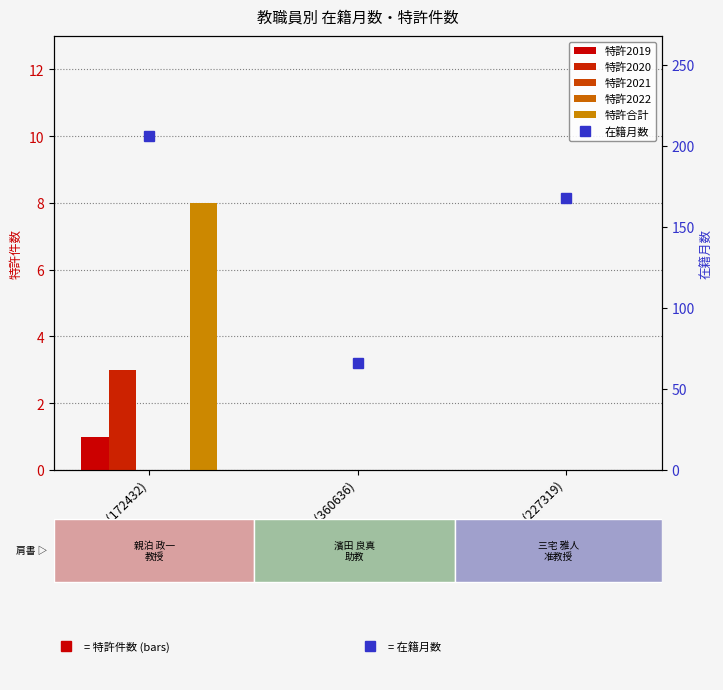

True or false: 在籍月数 has a value of 66 at 濱田 良真 (360636).

True